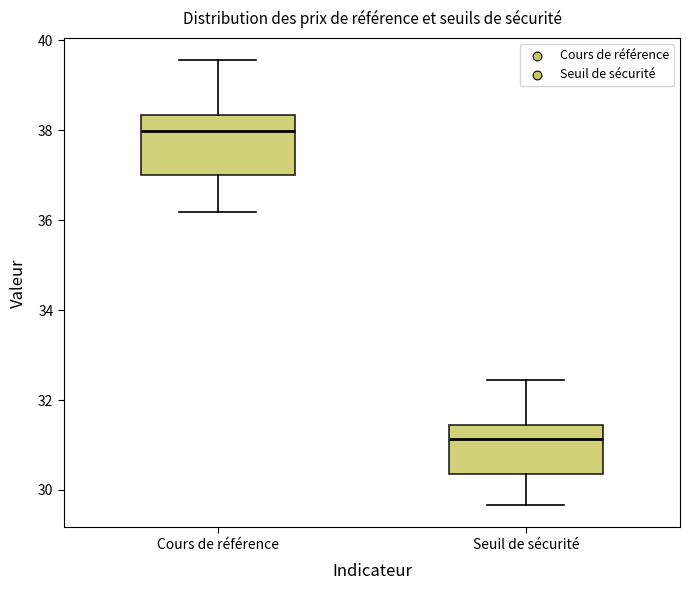

Reading left to right, transcribe this box plot: for each box, give where its median line is, the range the box spans, and where its two whiskers end, as read against the y-axis. The values are not printed on the chart, so give them approximately, as read against the axis.

Cours de référence: median 38.0, box 37.0 to 38.4, whiskers 36.2 to 39.6
Seuil de sécurité: median 31.2, box 30.4 to 31.4, whiskers 29.6 to 32.4